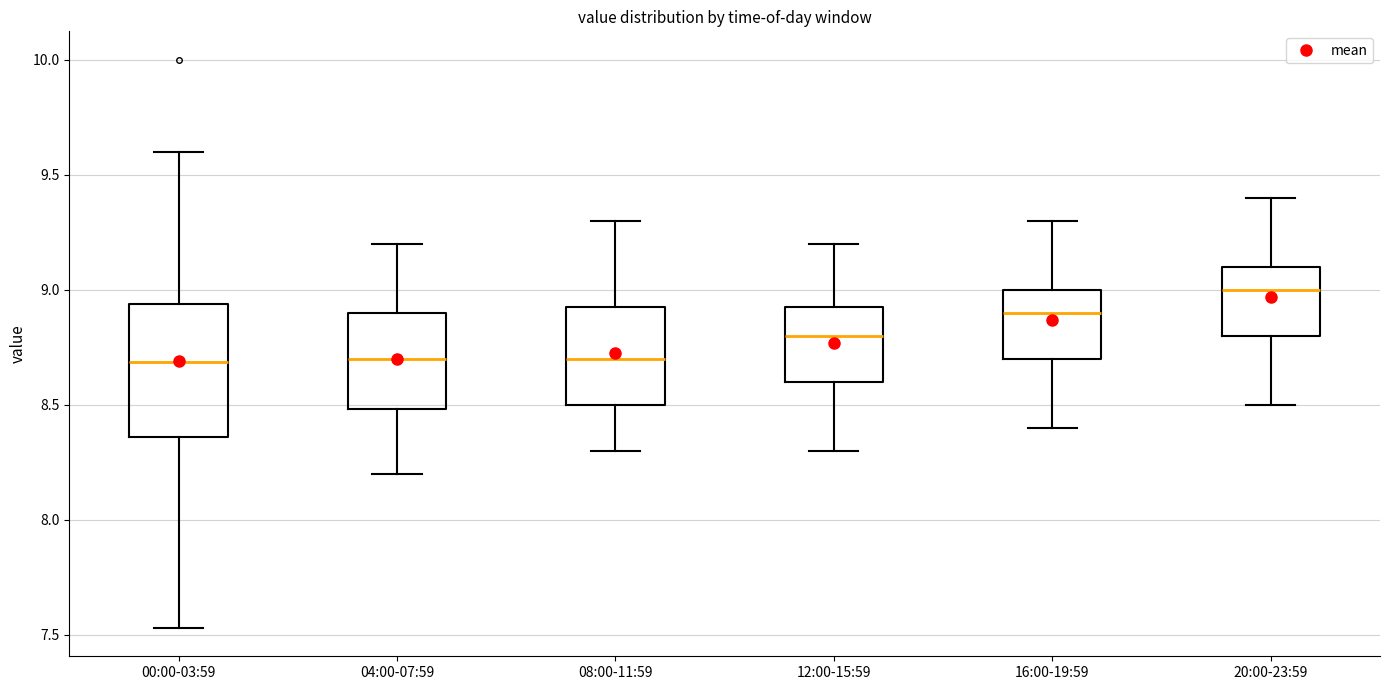

Reading left to right, read every box against the y-axis: the position of its median line, the range the box covers, and the ends of its whiskers. The values are not printed on the chart, so give them approximately, as read against the axis.

00:00-03:59: median 8.70, box 8.35 to 8.95, whiskers 7.55 to 9.60
04:00-07:59: median 8.70, box 8.50 to 8.90, whiskers 8.20 to 9.20
08:00-11:59: median 8.70, box 8.50 to 8.95, whiskers 8.30 to 9.30
12:00-15:59: median 8.80, box 8.60 to 8.95, whiskers 8.30 to 9.20
16:00-19:59: median 8.90, box 8.70 to 9.00, whiskers 8.40 to 9.30
20:00-23:59: median 9.00, box 8.80 to 9.10, whiskers 8.50 to 9.40